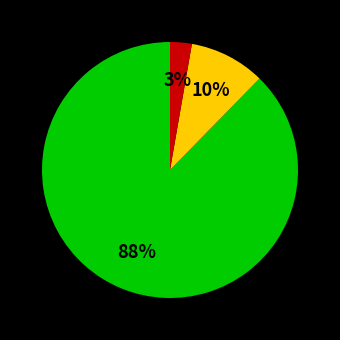

To the nearest percent, what is the average slice percentage?

33%